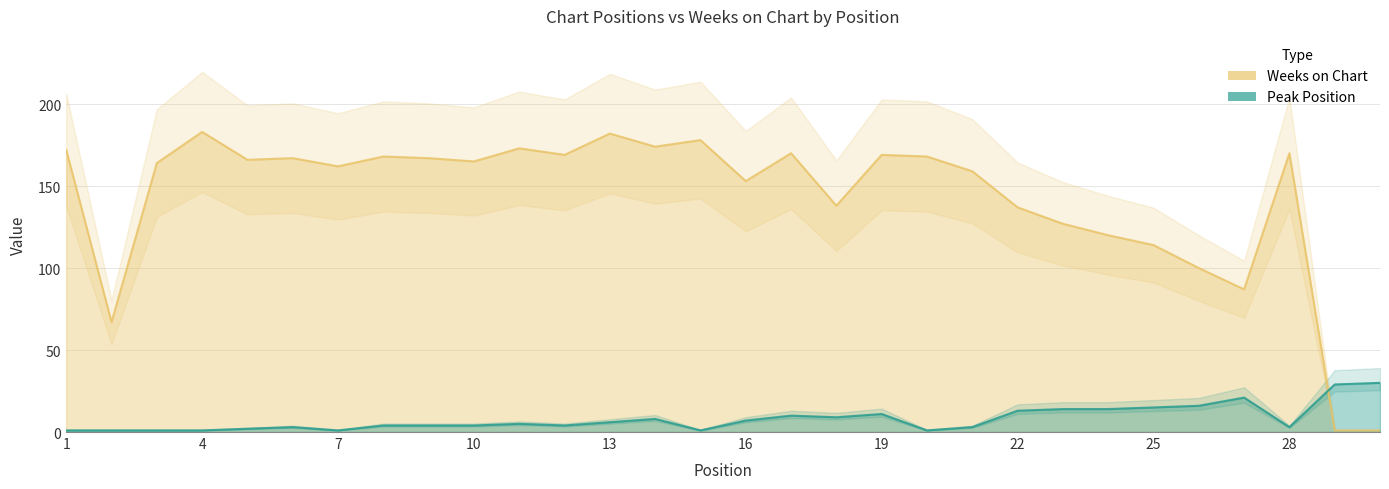

How many categories are shown in the chart?

30